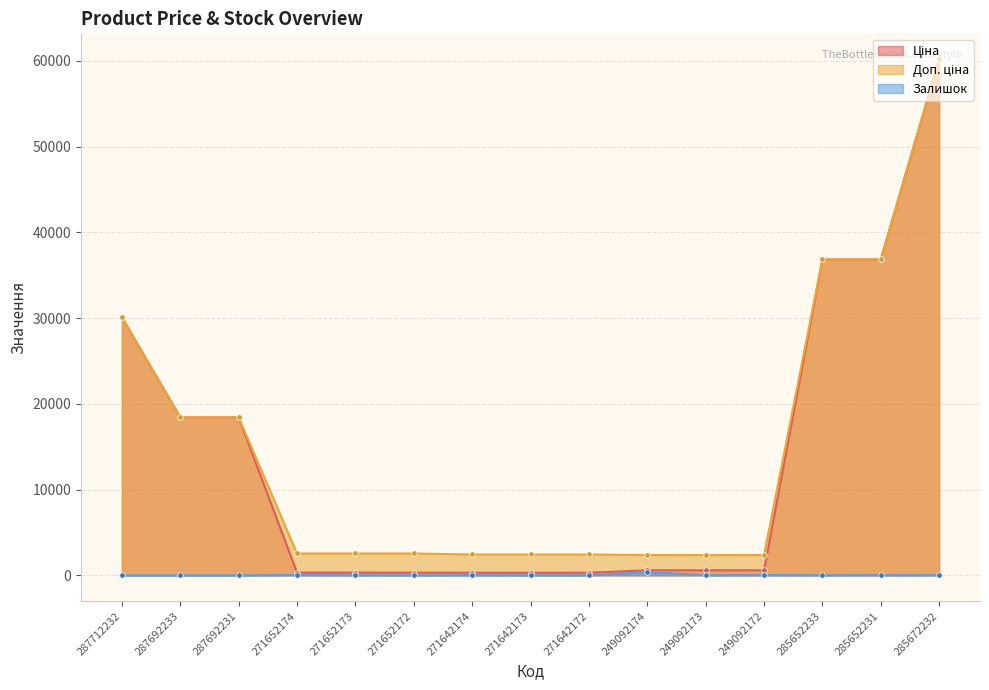

In Залишок, how many points are lower than both neighbors (excluding endpoints)?

4